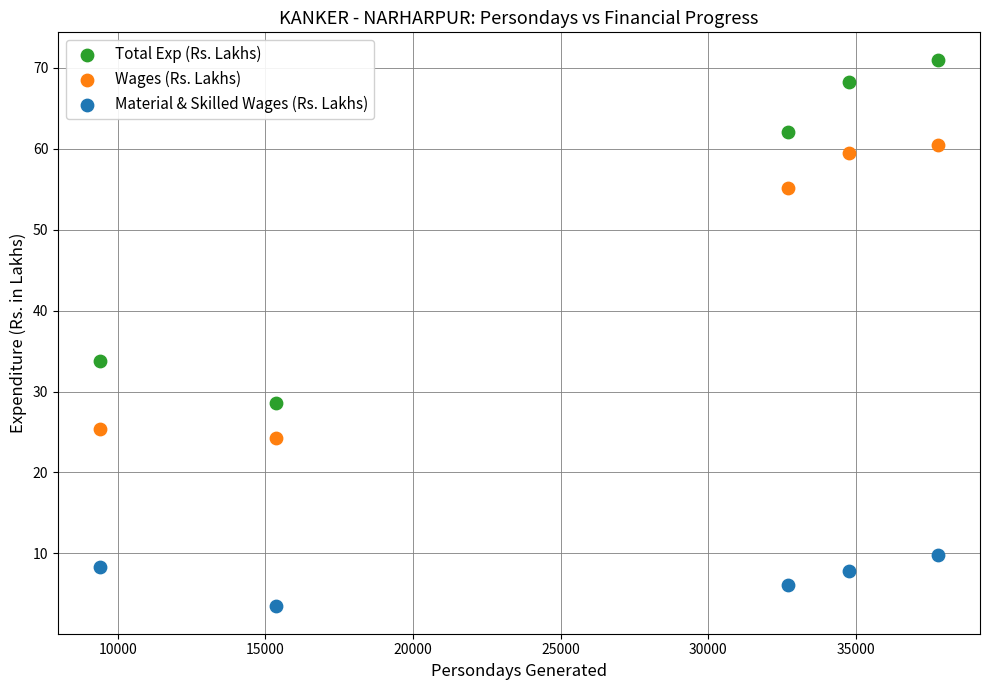

Which series has the largest Y range (max minus min)?

Total Exp (Rs. Lakhs)